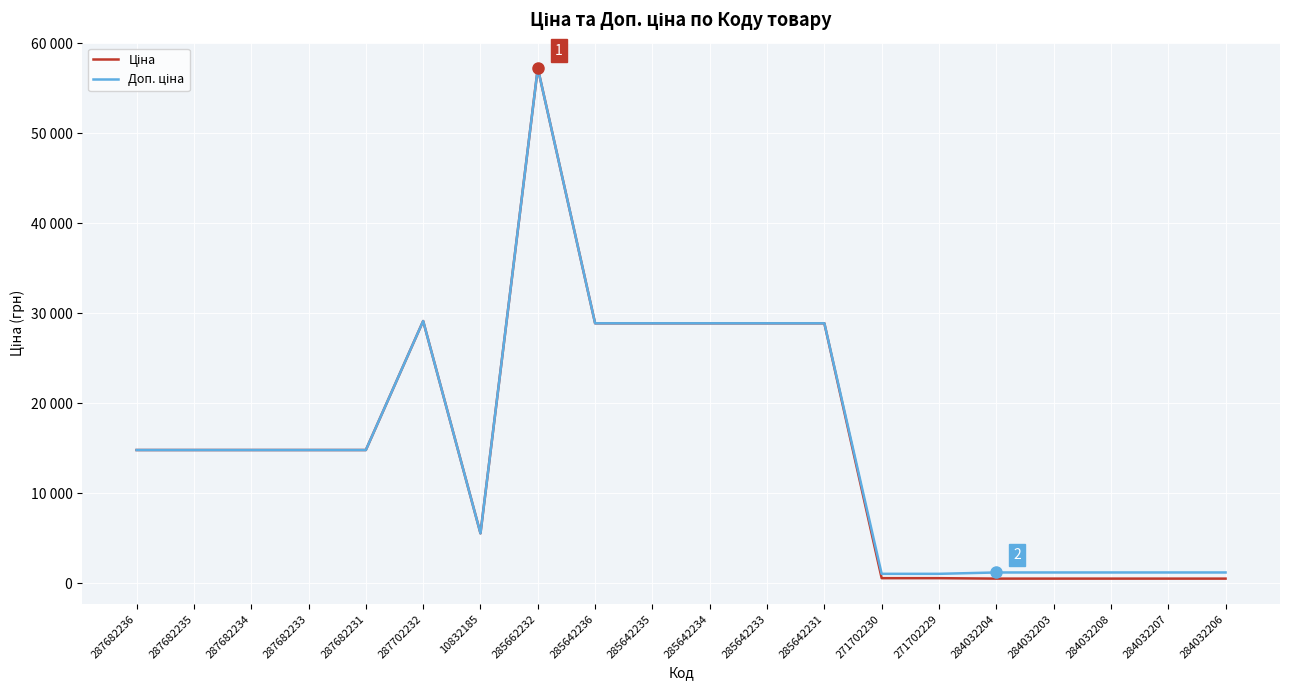

True or false: Ціна has more than 0 interior local peaks.

True